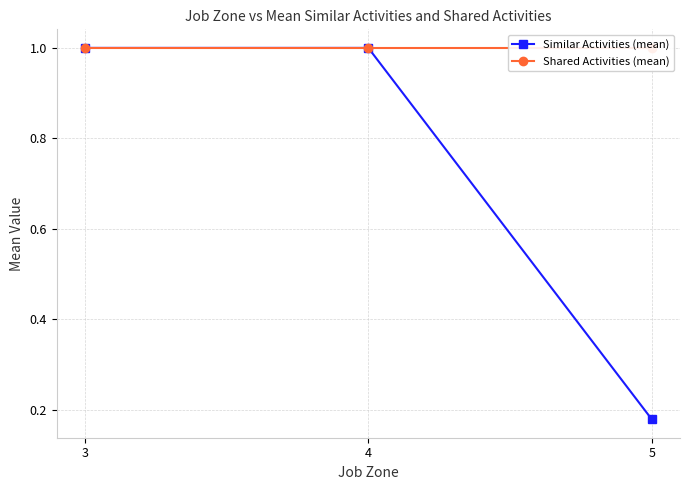

What are all the series names shown in the legend?

Similar Activities (mean), Shared Activities (mean)